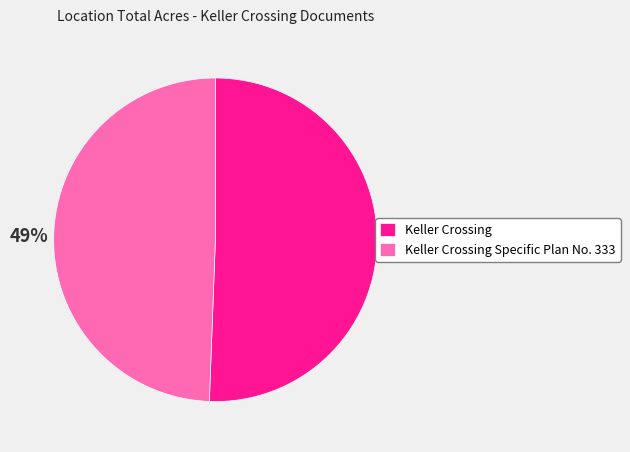

The Keller Crossing Specific Plan No. 333 slice represents 49% of the pie. True or false?

True